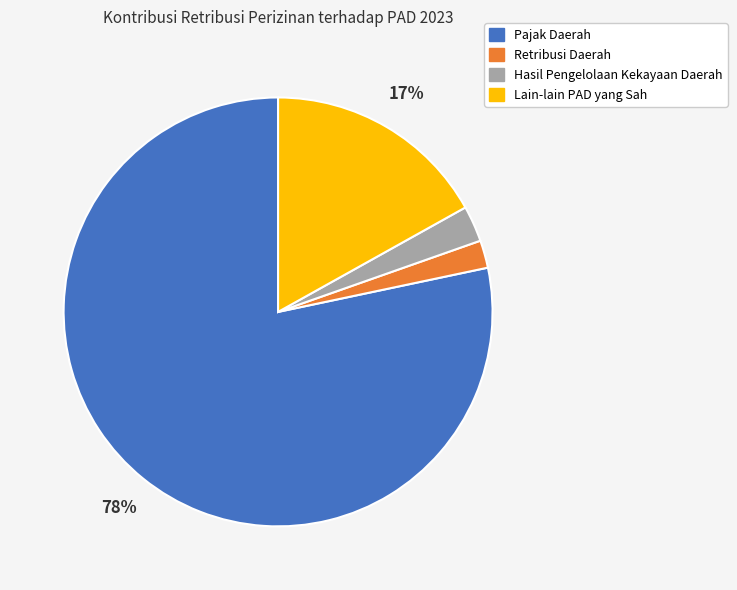

How many segments does this pie chart have?

4